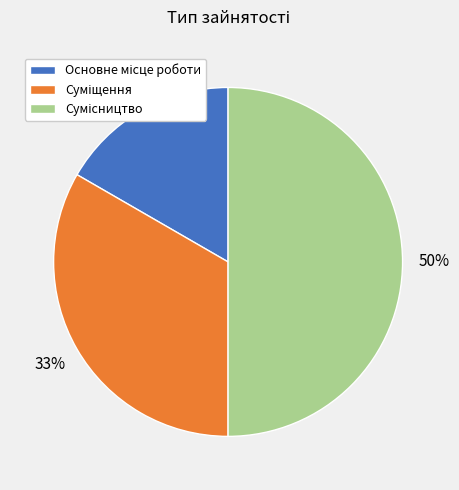

To the nearest percent, what is the average slice percentage?

33%